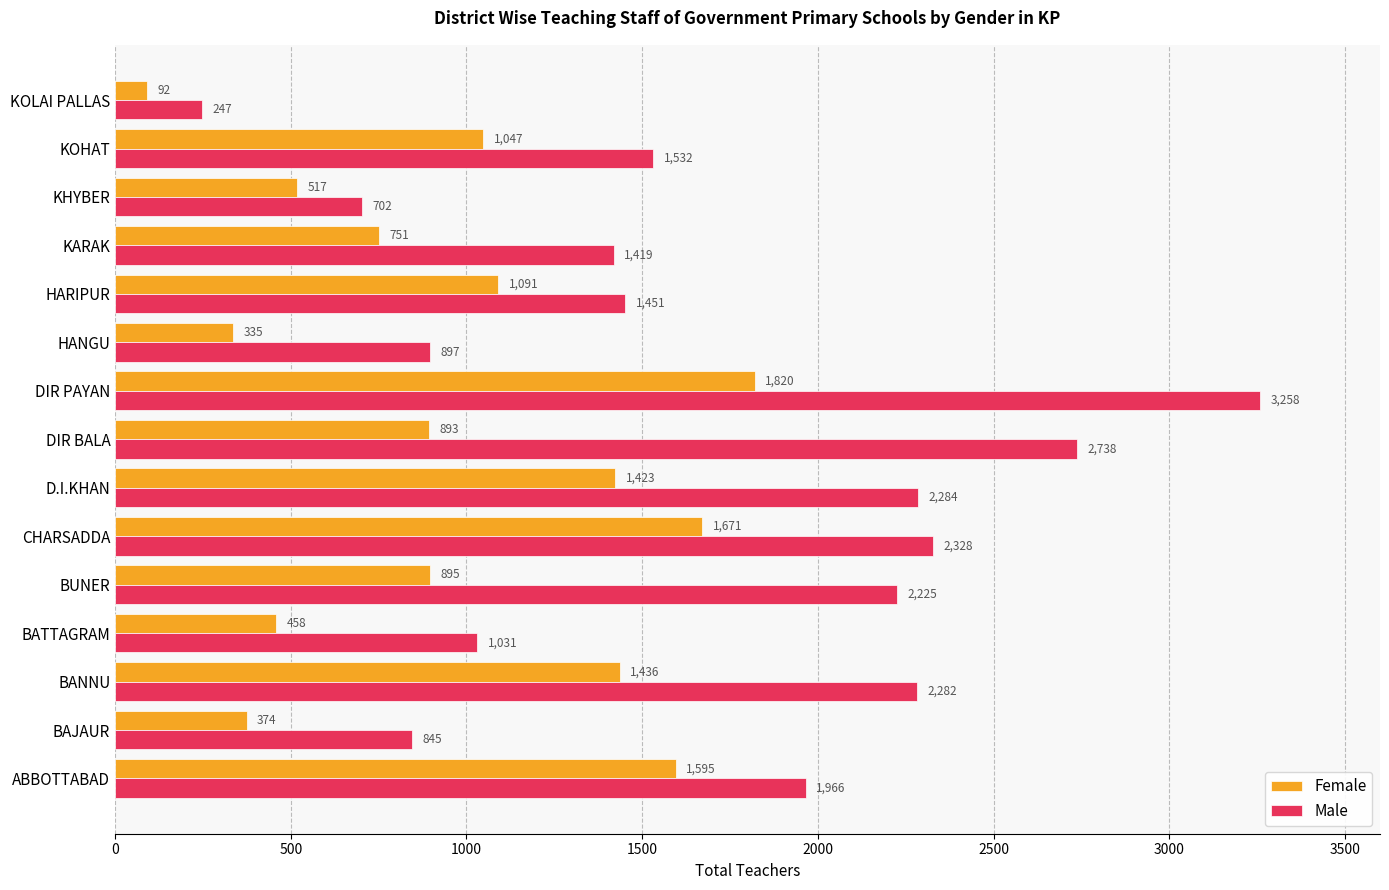

Which label corresponds to the smallest value in the chart?

KOLAI PALLAS